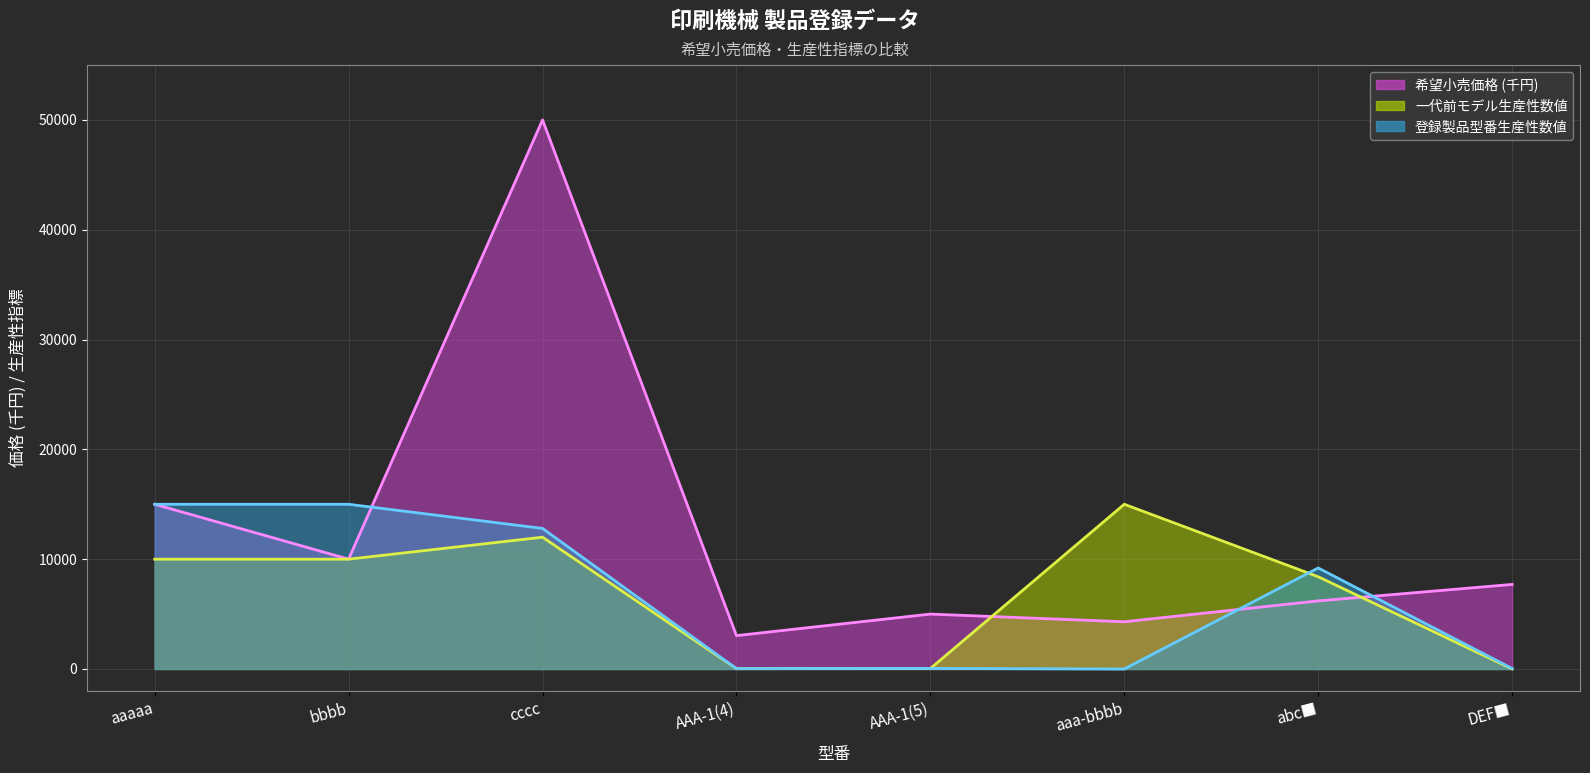

At which category does the chart reach its peak across all series?

cccc